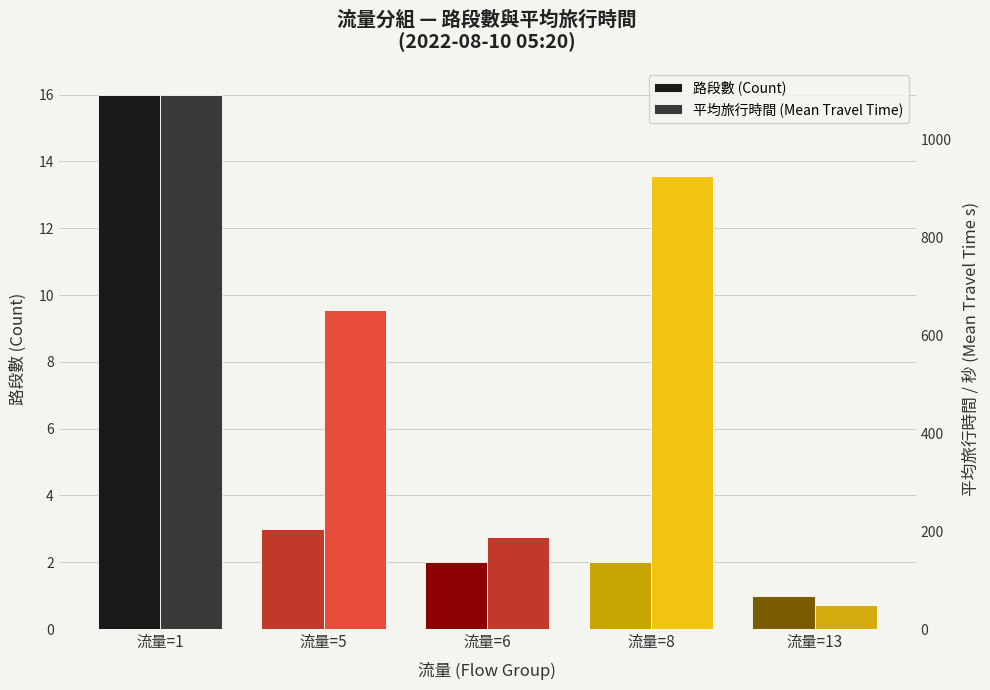

Reading left to right, transcribe all the data shown in this chart.

路段數 (Count): 16	3	2	2	1
平均旅行時間 (Mean Travel Time): 1092	652	189	926	50